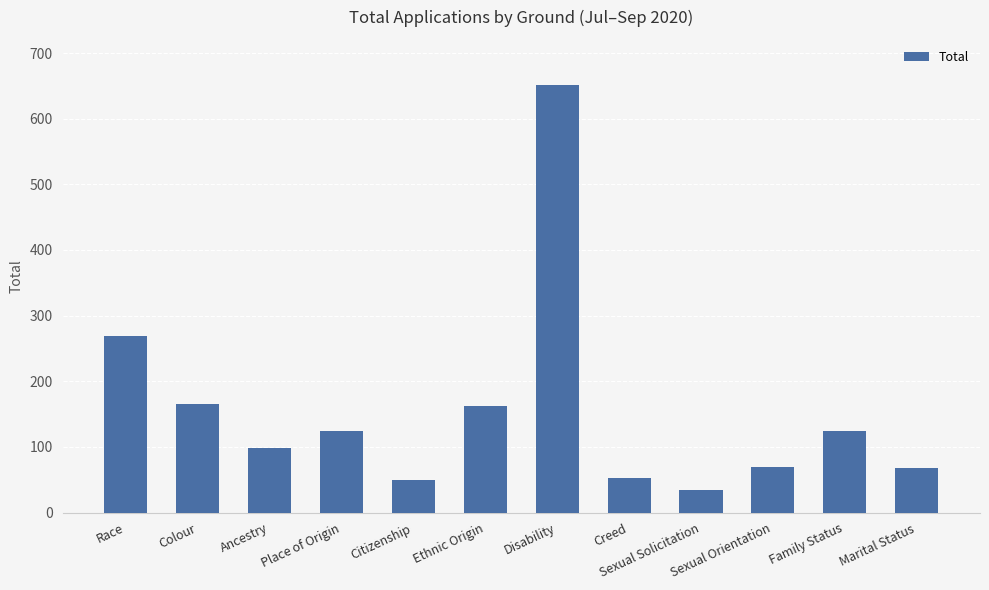

What is the label of the 7th bar from the right?

Ethnic Origin